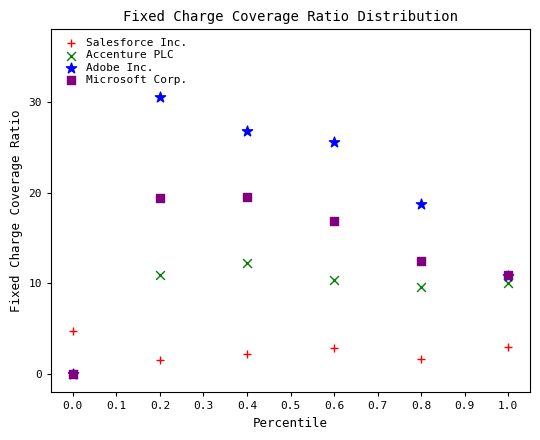

In the Microsoft Corp. series, what Y value is closest to 9?

10.9